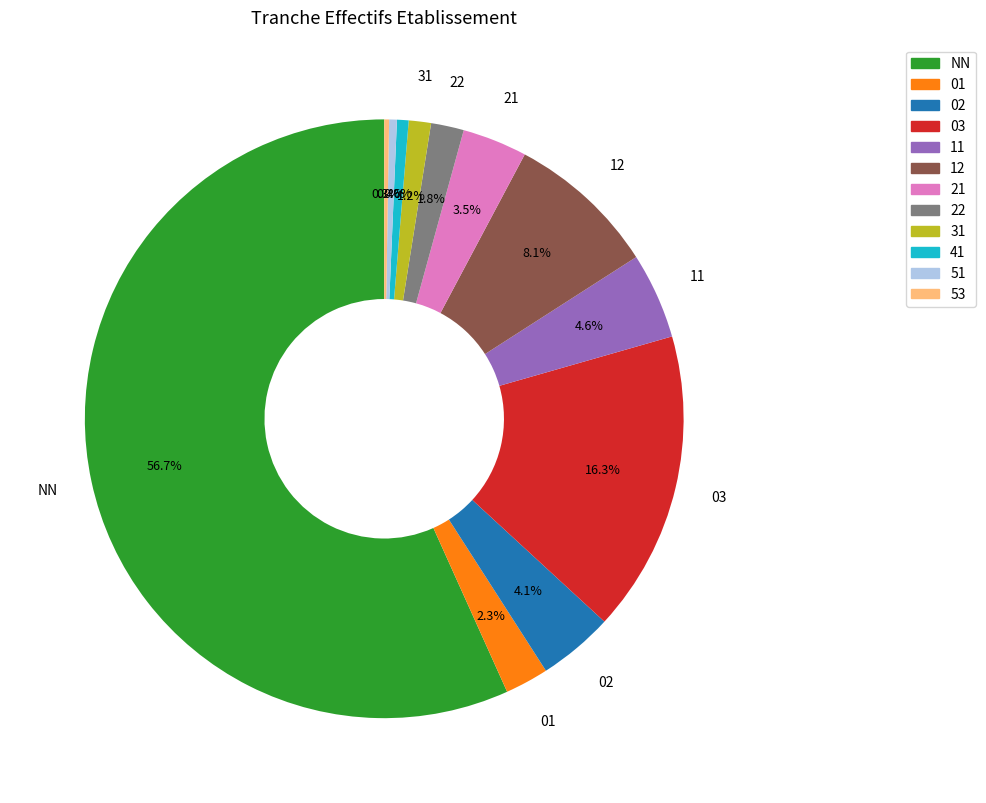

Which category has the biggest portion of the pie?

NN